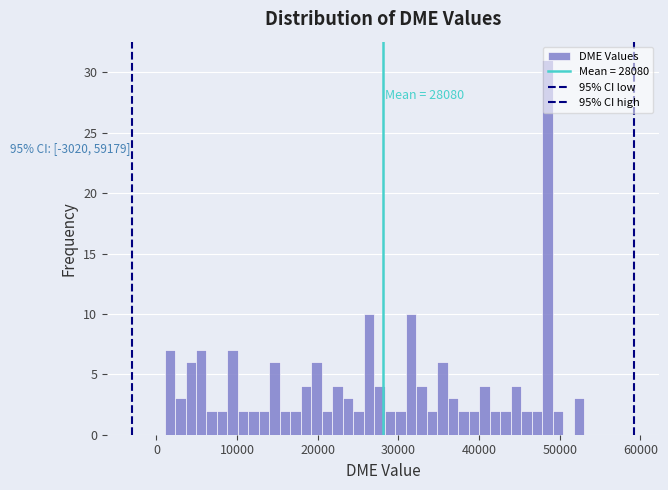

Read against the x-axis, roughly where is the centre of the tallest bar?

48000